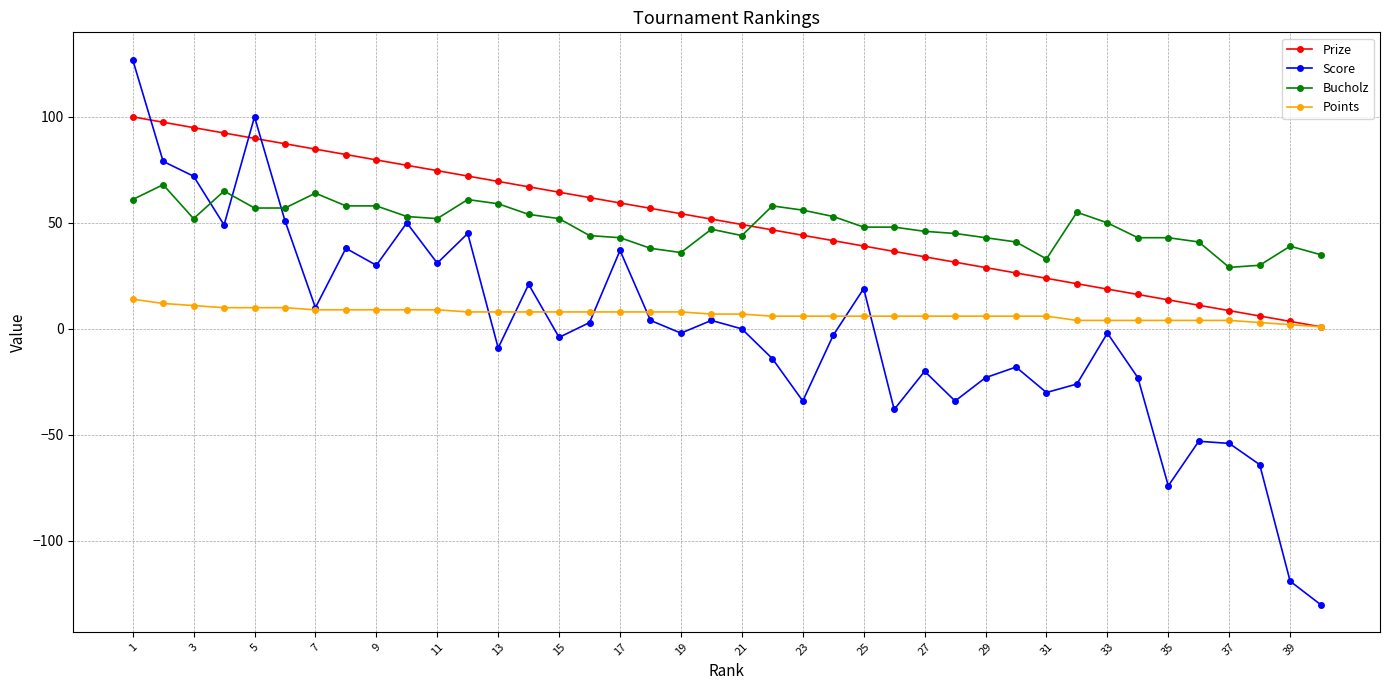

What is the difference between the second highest and minimum values in the Bucholz series?

36.0